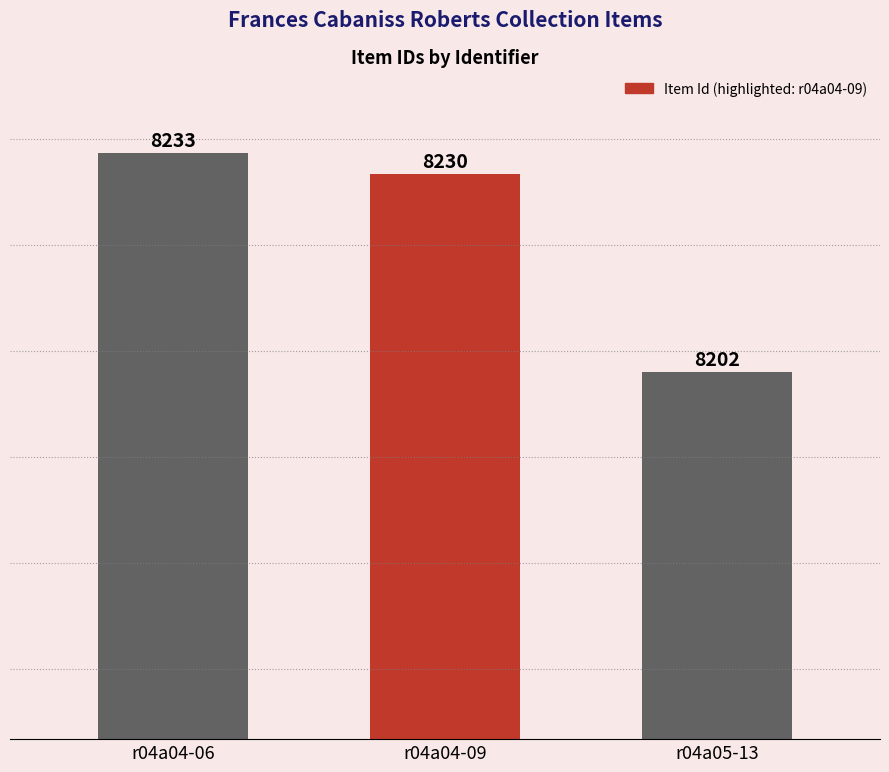

Does the chart contain any negative values?

No